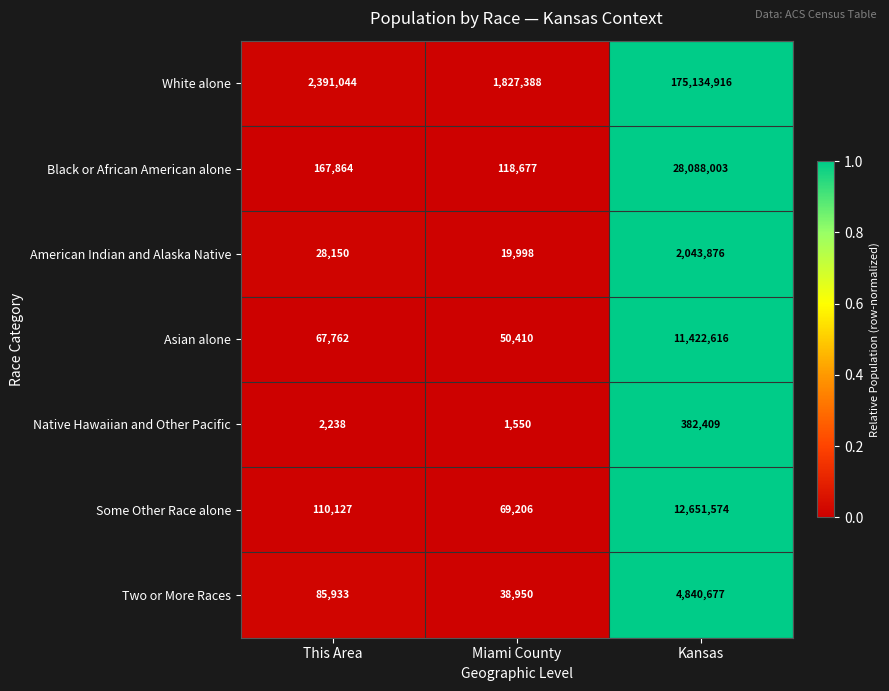

At which category is the sum across all series the highest?

Kansas